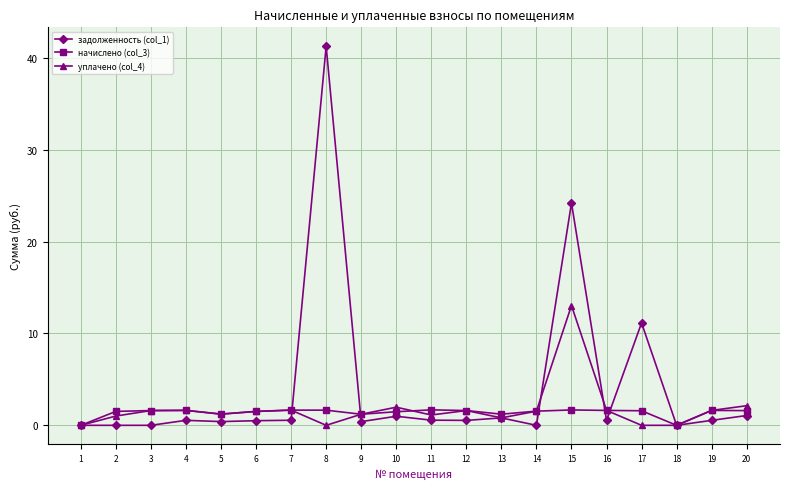

Which series changed the most between 8 and 18?

задолженность (col_1)